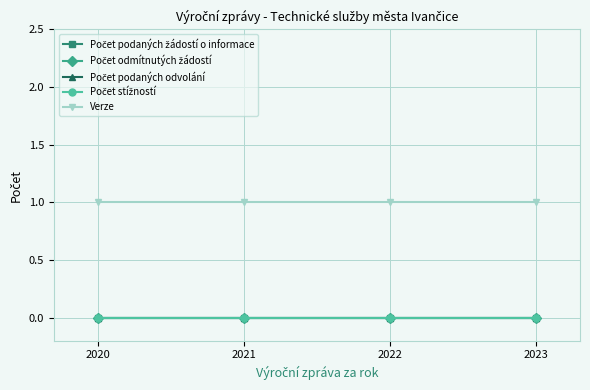

At which label does Počet odmítnutých žádostí reach its peak?

2020